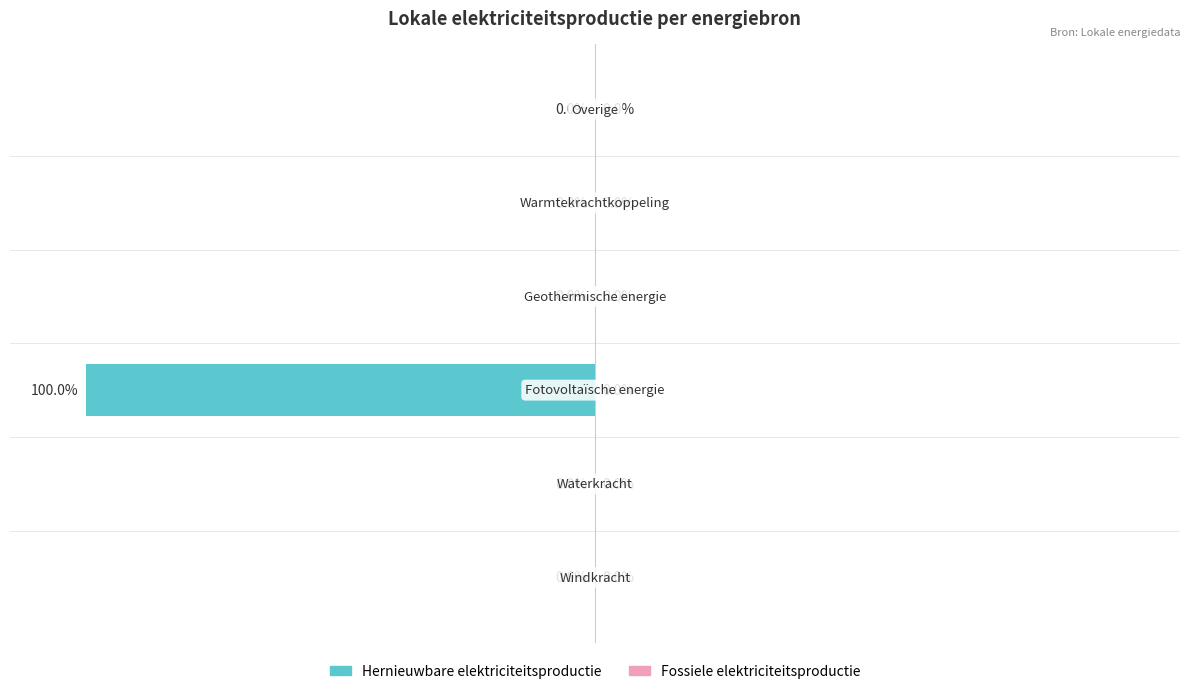

Are the bars horizontal?

Yes